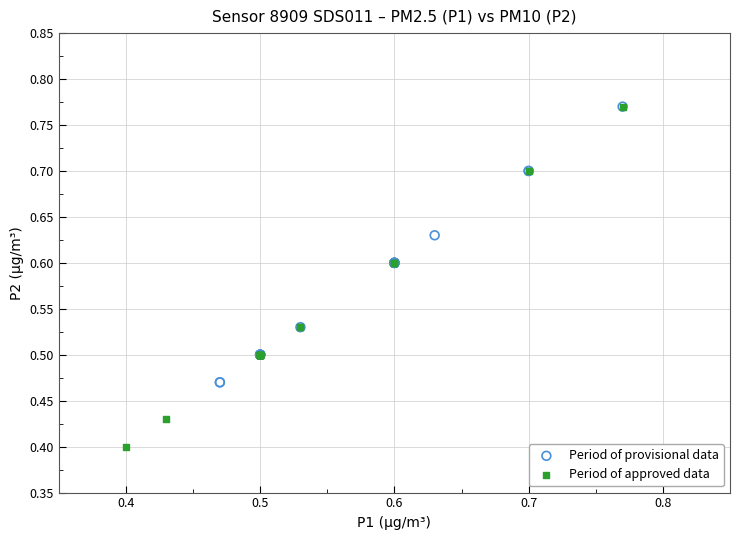

Which series reaches the minimum Y coordinate?

Period of approved data